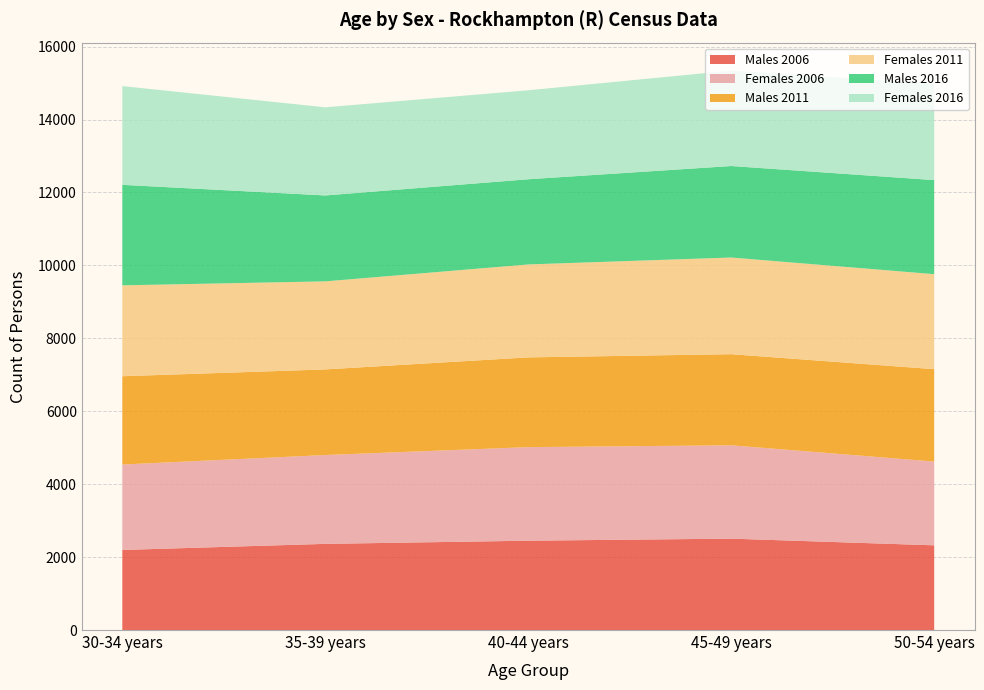

Reading right to left, extract all data points from this chart.

Males 2006: 50-54 years=2323	45-49 years=2506	40-44 years=2450	35-39 years=2363	30-34 years=2196
Females 2006: 50-54 years=2297	45-49 years=2560	40-44 years=2566	35-39 years=2436	30-34 years=2343
Males 2011: 50-54 years=2534	45-49 years=2499	40-44 years=2461	35-39 years=2348	30-34 years=2421
Females 2011: 50-54 years=2605	45-49 years=2651	40-44 years=2549	35-39 years=2415	30-34 years=2493
Males 2016: 50-54 years=2580	45-49 years=2509	40-44 years=2336	35-39 years=2356	30-34 years=2756
Females 2016: 50-54 years=2641	45-49 years=2617	40-44 years=2440	35-39 years=2417	30-34 years=2708